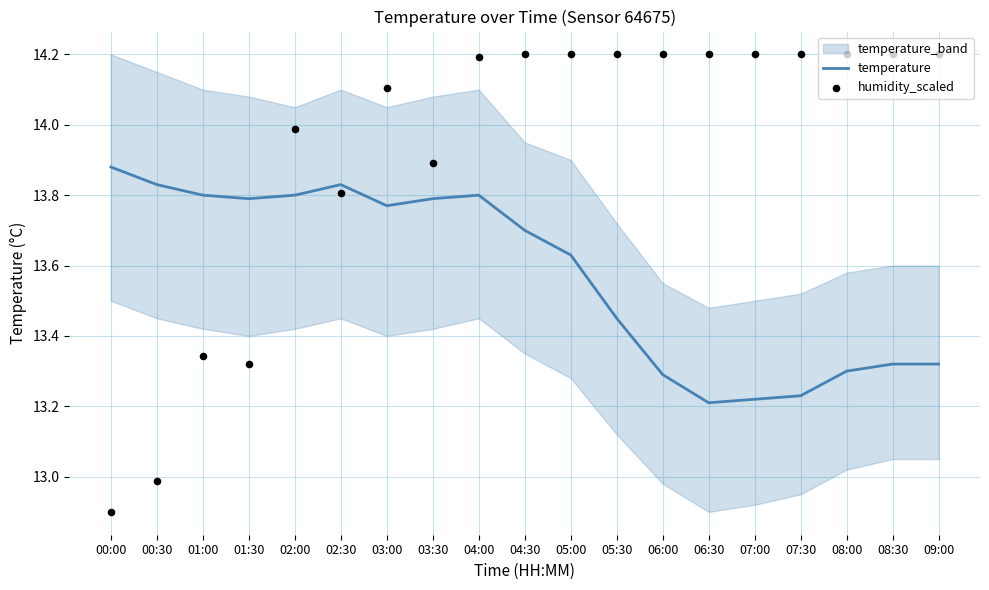

What are all the series names shown in the legend?

temperature, humidity_scaled